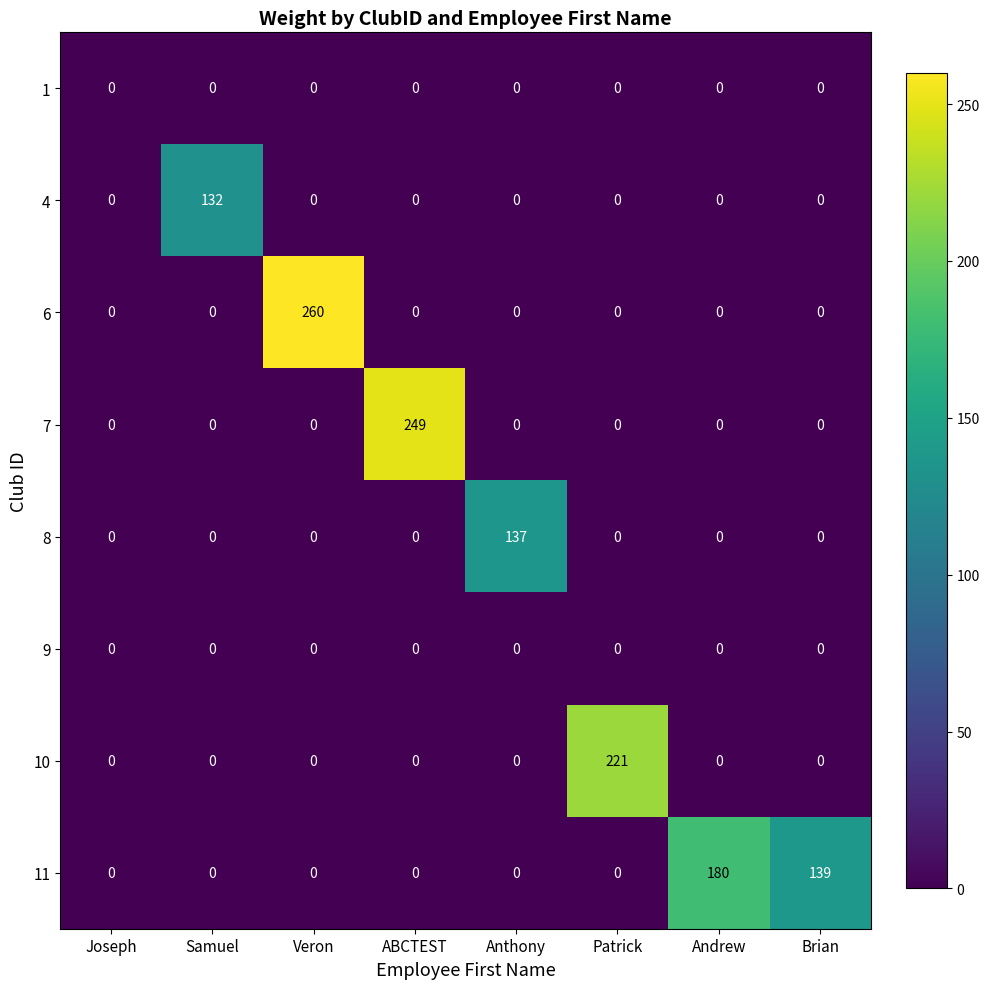

Between Anthony and Patrick, which series saw the biggest shift?

10